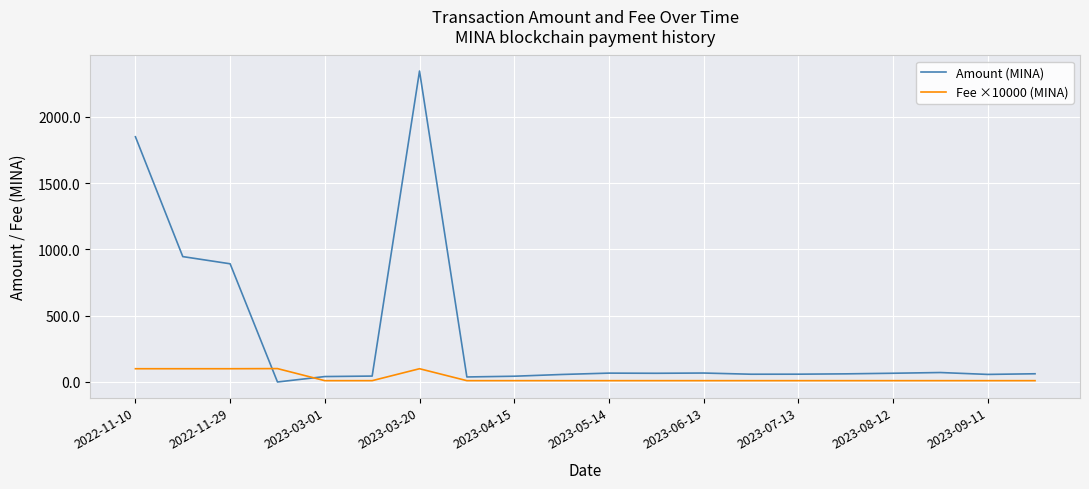

Rank the series by their average value, from lowest to highest.

Fee ×10000 (MINA), Amount (MINA)